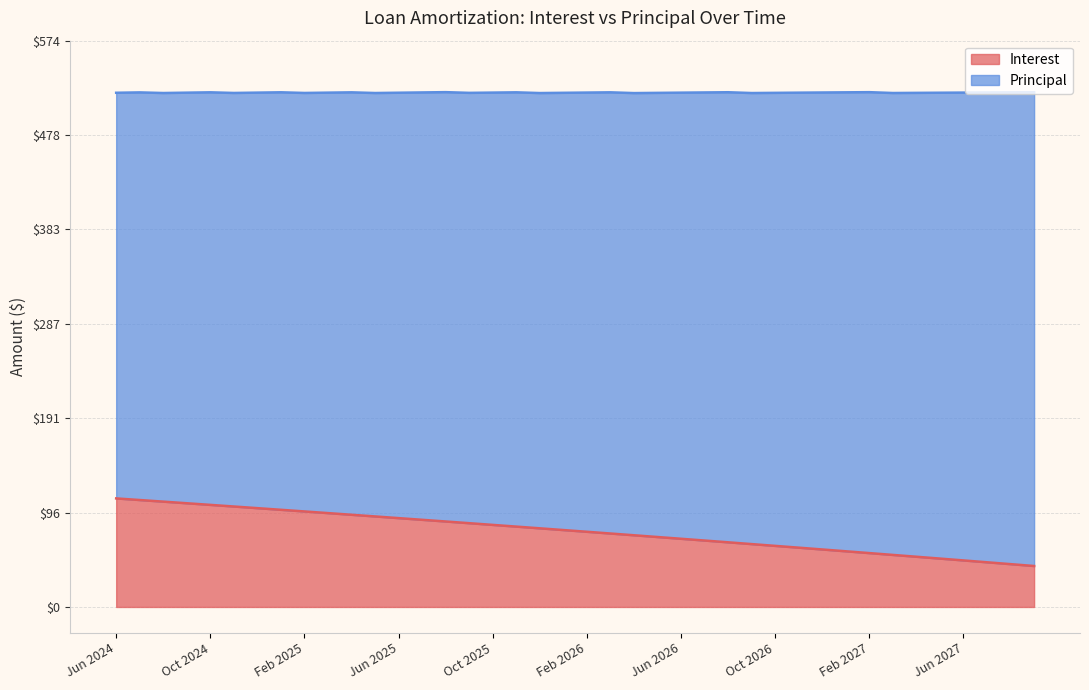

What is the difference between the maximum and minimum values?

68.5